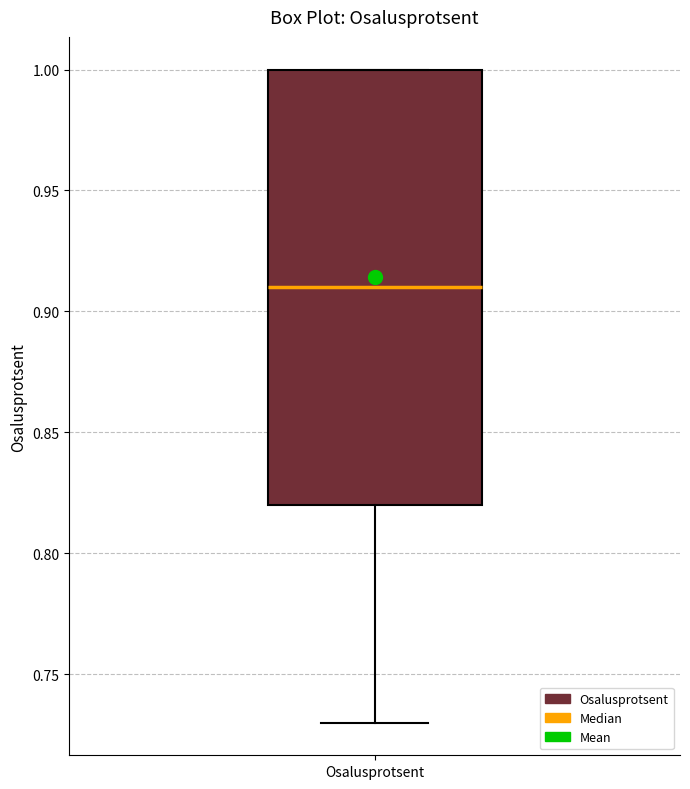

Where does the lower whisker of the box for Osalusprotsent end on the y-axis? The values are not printed on the chart, so give them approximately, as read against the axis.

0.73